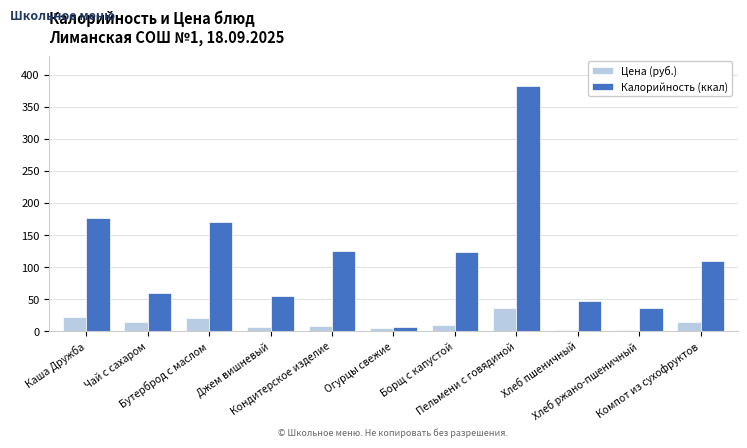

Does the chart contain stacked bars?

No